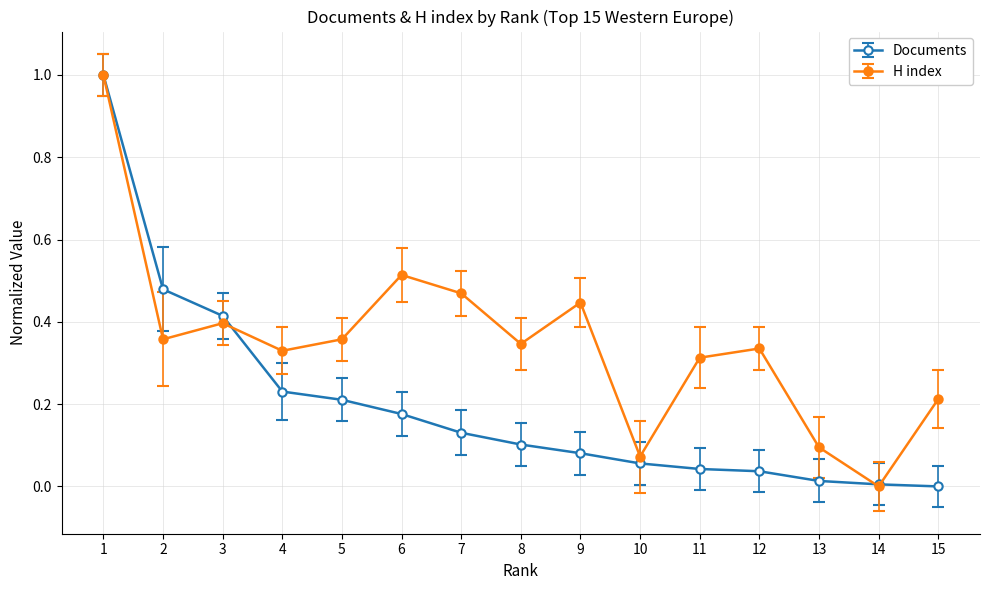

At how many categories does at least one series exceed 0?

15